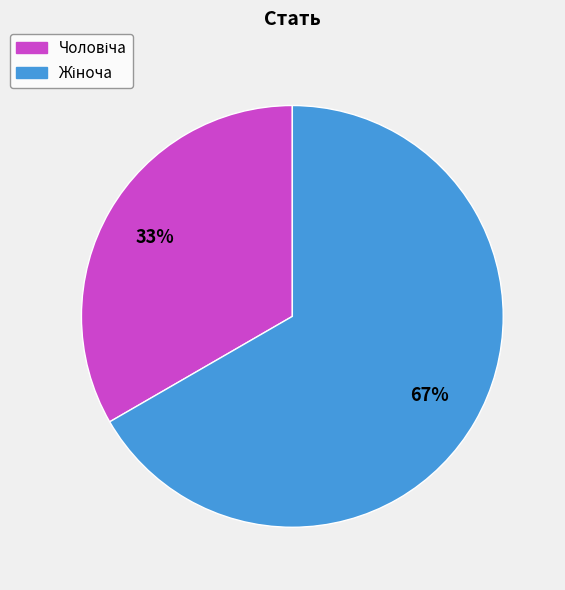

Is there a majority slice in this chart?

Yes